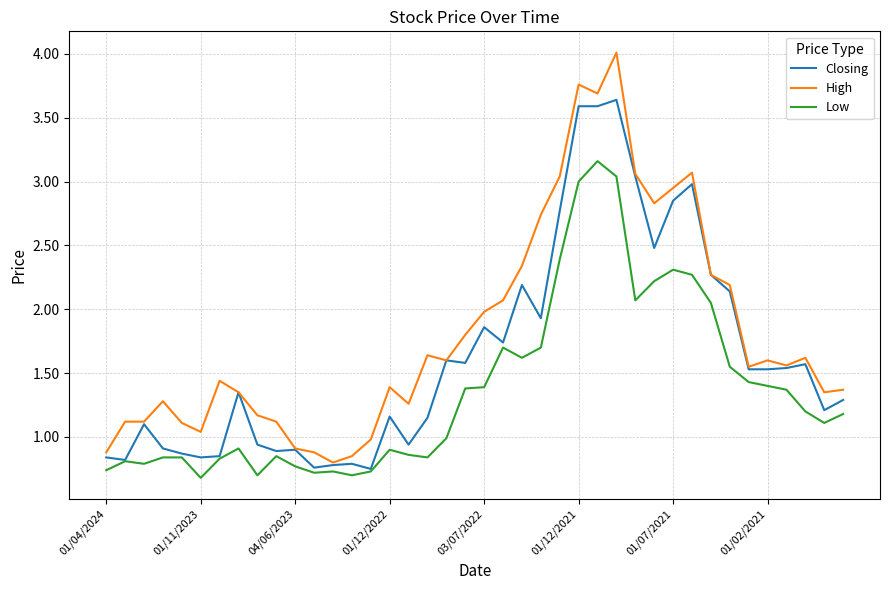

Which series has the largest total across all categories?

High